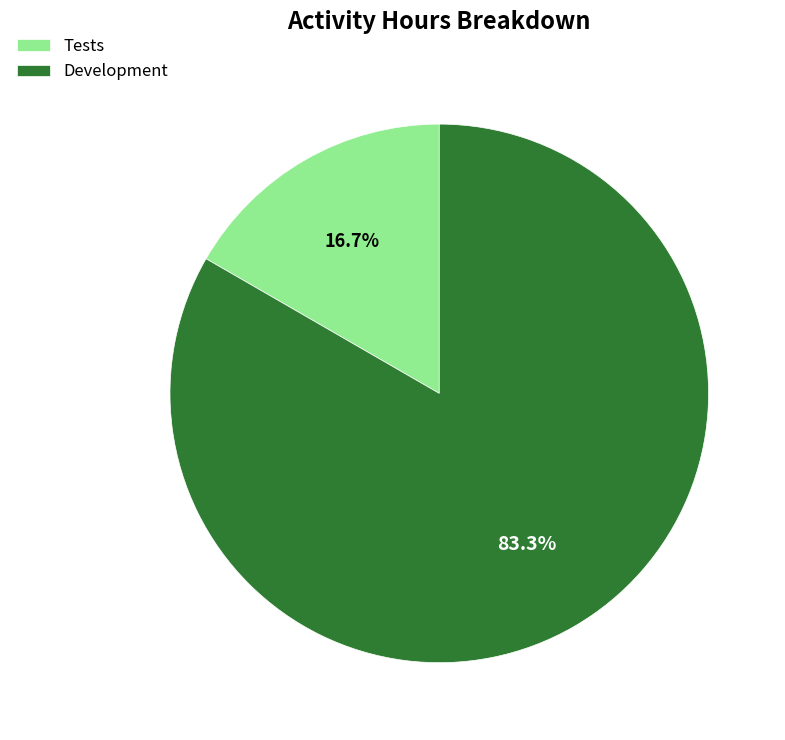

To the nearest percent, what is the average slice percentage?

50%